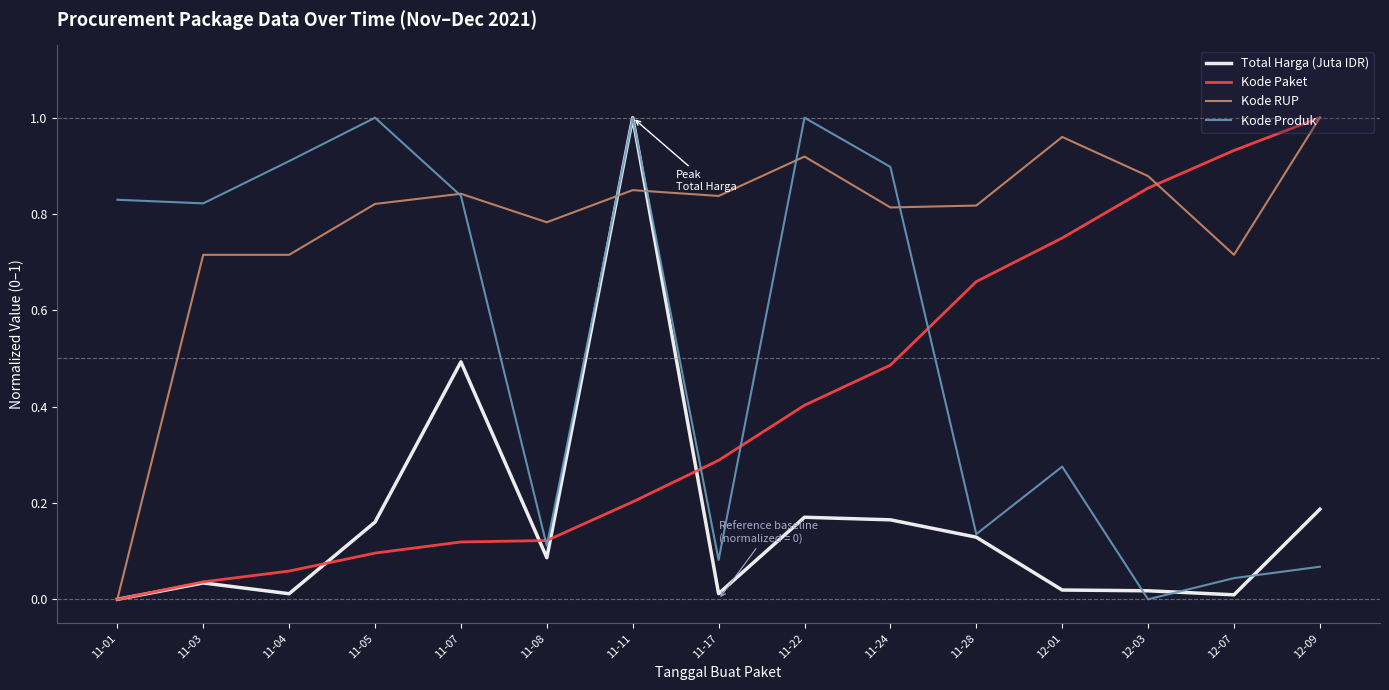

Which series changed the most between 11-01 and 11-24?

Kode RUP